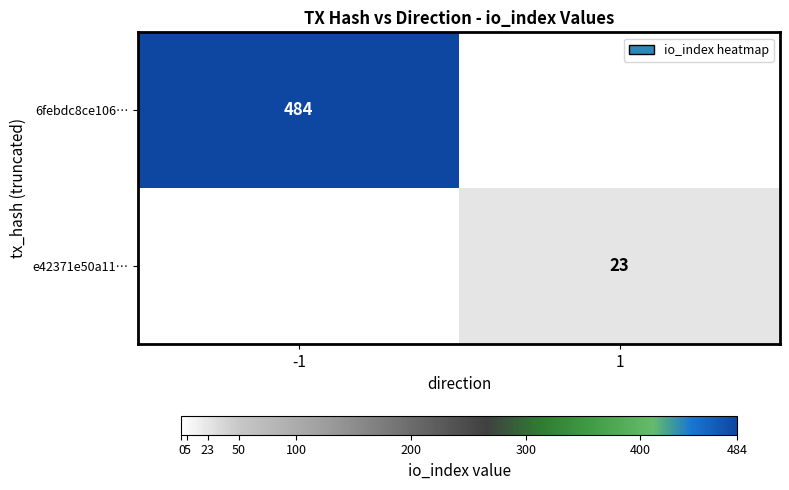

The value of e42371e50a11… at 1 is 23. True or false?

True